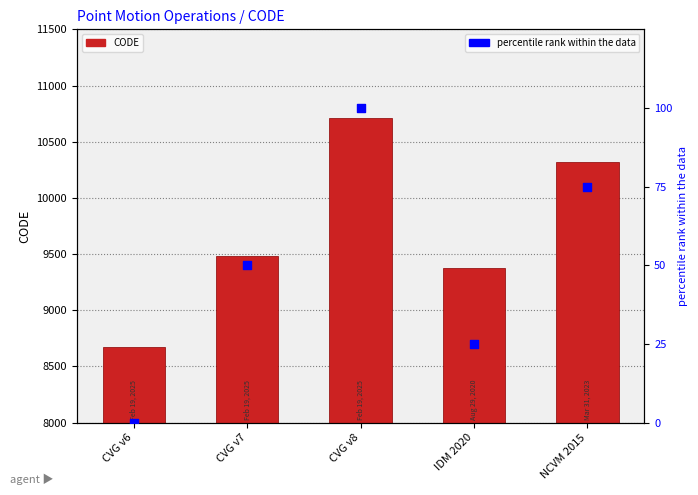

Which series reaches the minimum Y coordinate?

percentile rank within the data